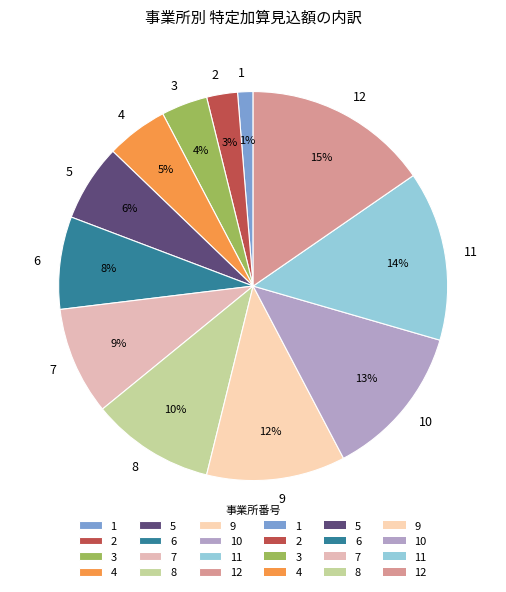

To the nearest percent, what is the difference between the largest and smallest slice percentages?

14%